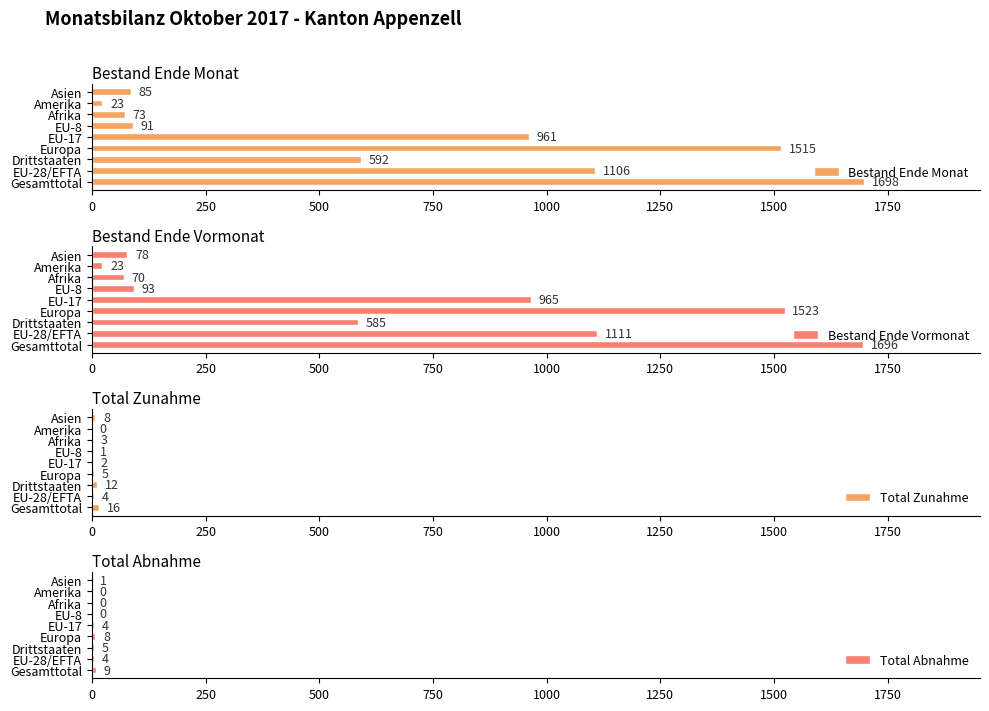

The value of Bestand Ende Monat at EU-8 is 91. True or false?

True